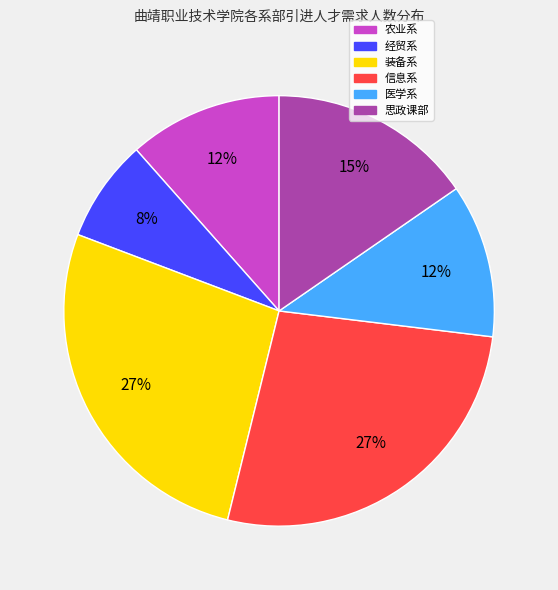

To the nearest percent, what portion does 经贸系 represent?

8%